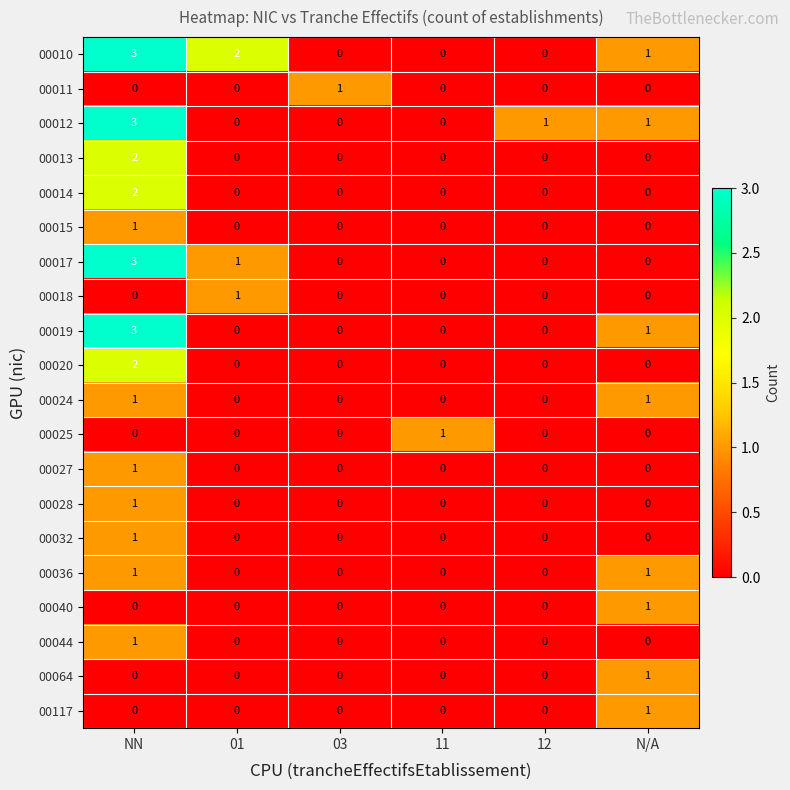

At which label does 00019 reach its peak?

NN